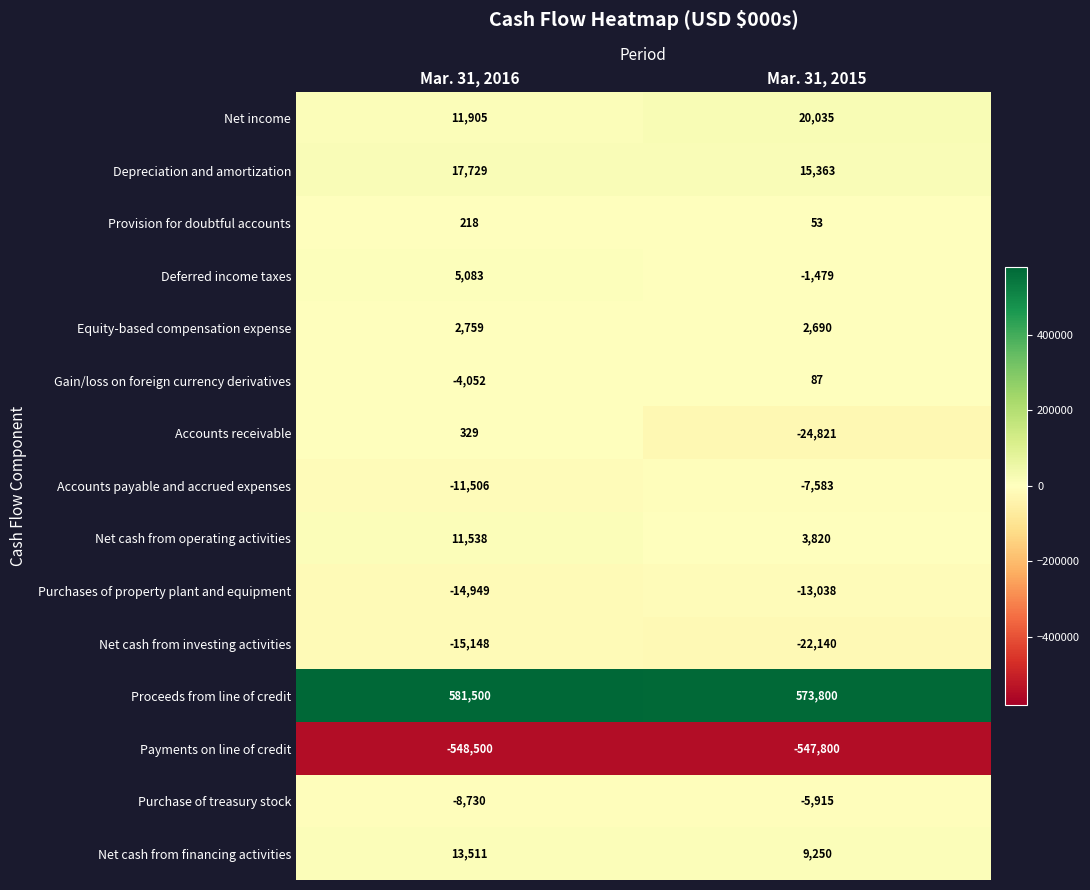

Count the number of categories in the chart.

2